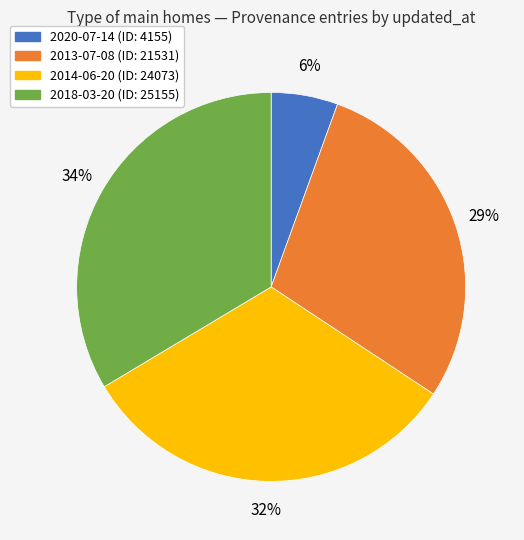

The 2014-06-20 slice represents 46% of the pie. True or false?

False